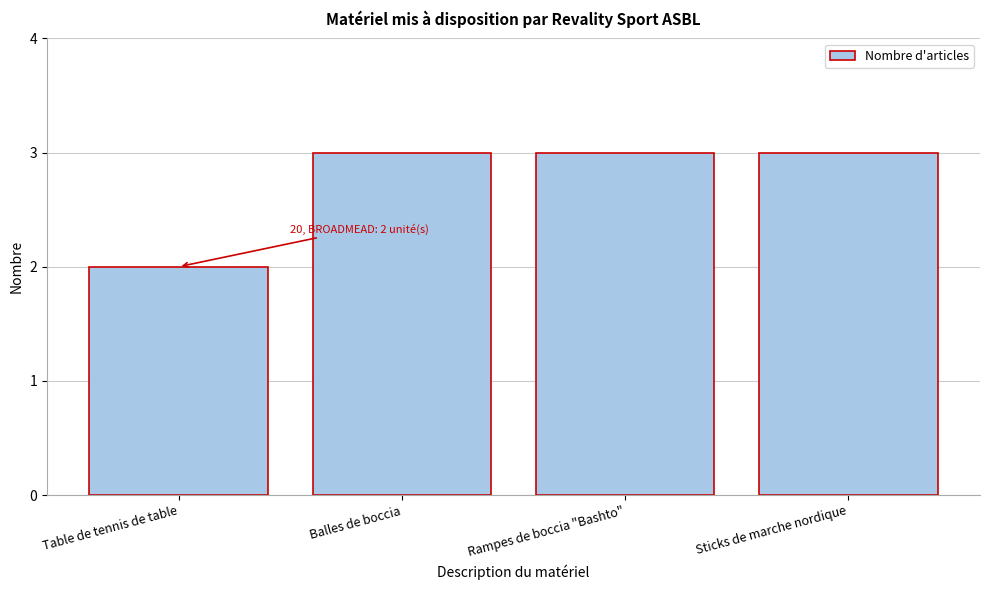

Reading left to right, extract all data points from this chart.

Table de tennis de table=2	Balles de boccia=3	Rampes de boccia "Bashto"=3	Sticks de marche nordique=3